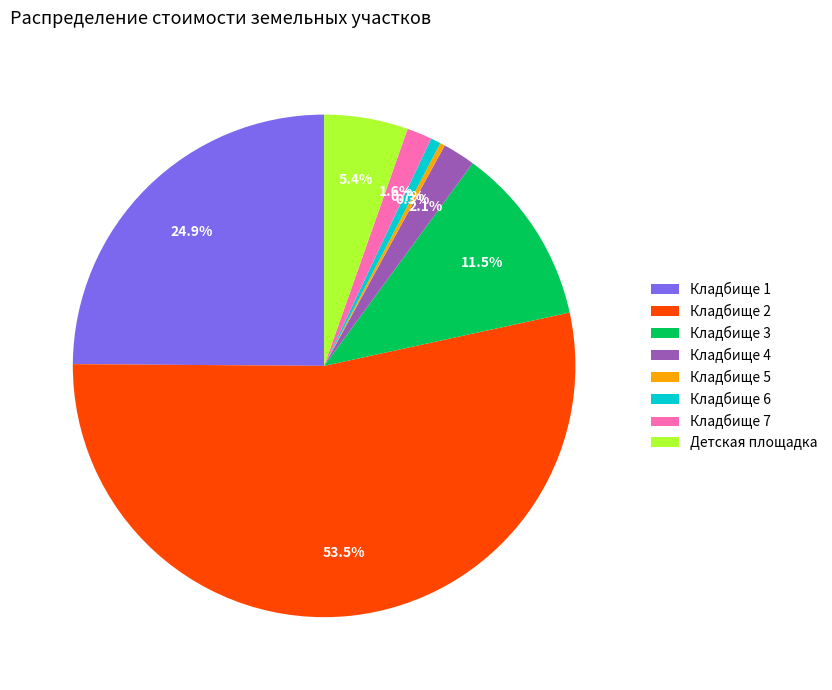

To the nearest percent, what portion does Кладбище 7 represent?

2%